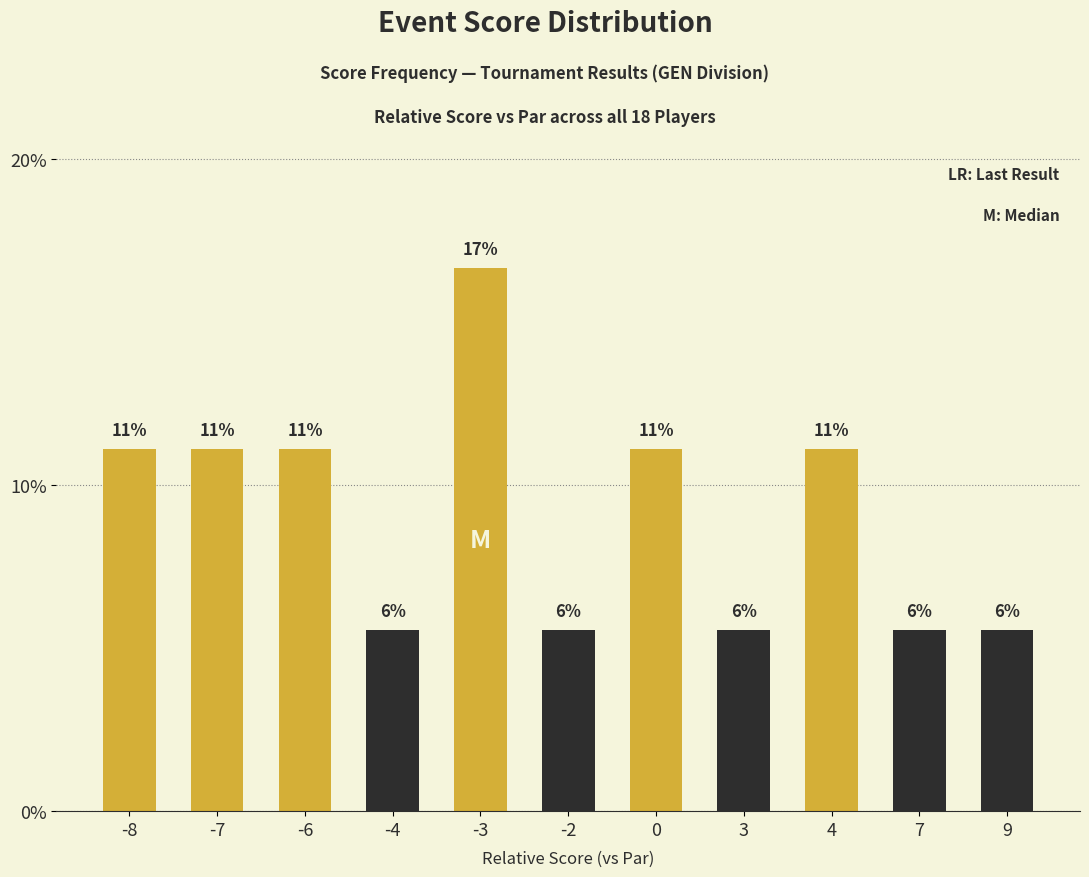

Which category has the highest value across all series?

-3